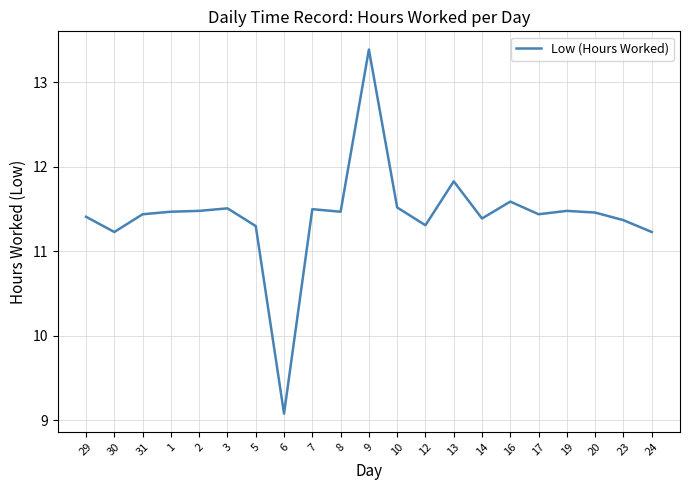

What value does the data have at 10?

11.5